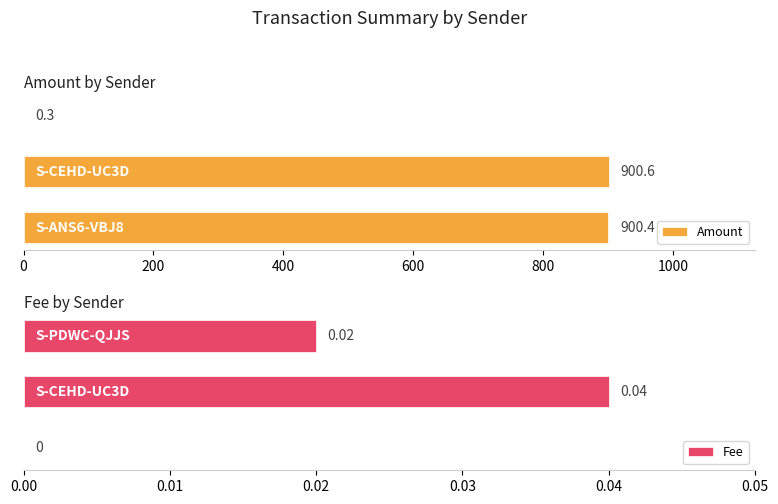

What is the difference between the highest and lowest values at 400?

0.3